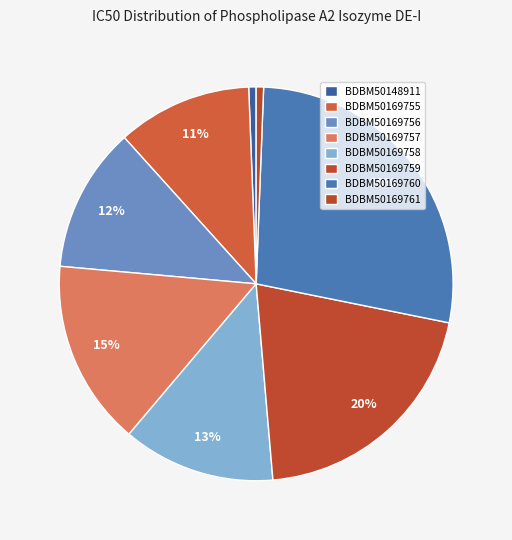

Count the number of slices in the pie.

8